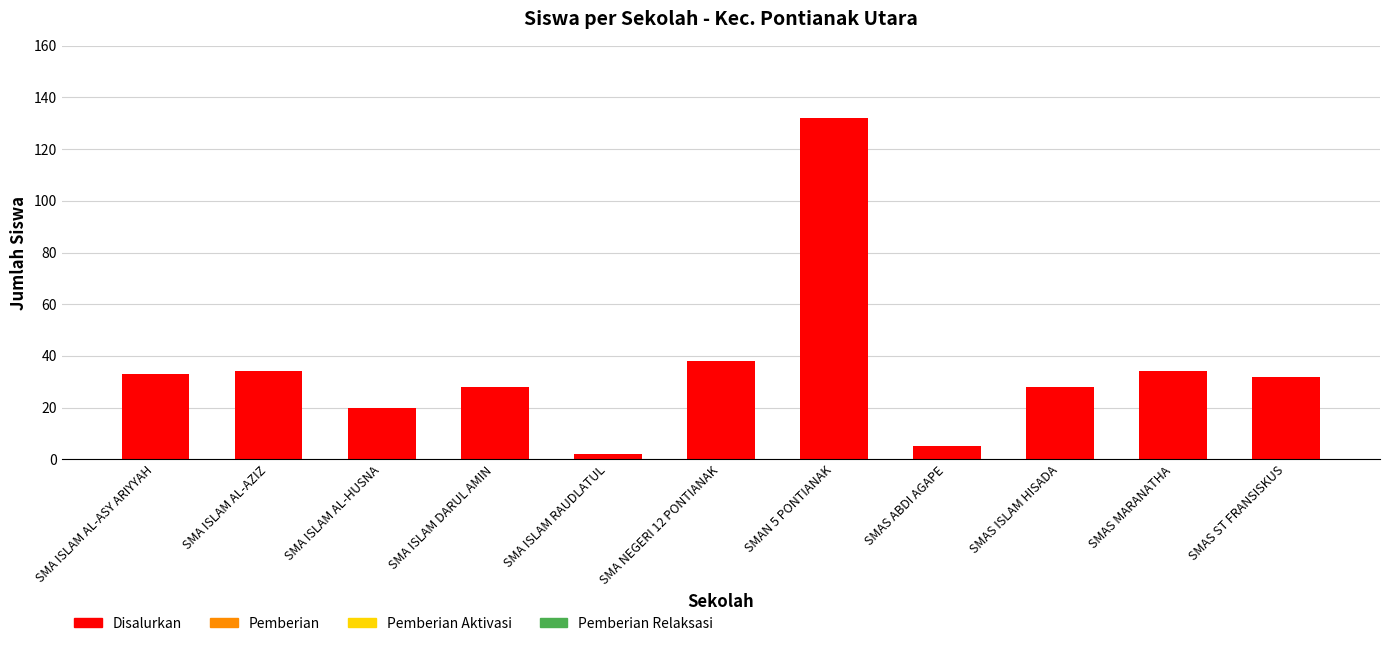

What is the ratio of the value at SMA NEGERI 12 PONTIANAK to the value at SMAS MARANATHA?

1.1